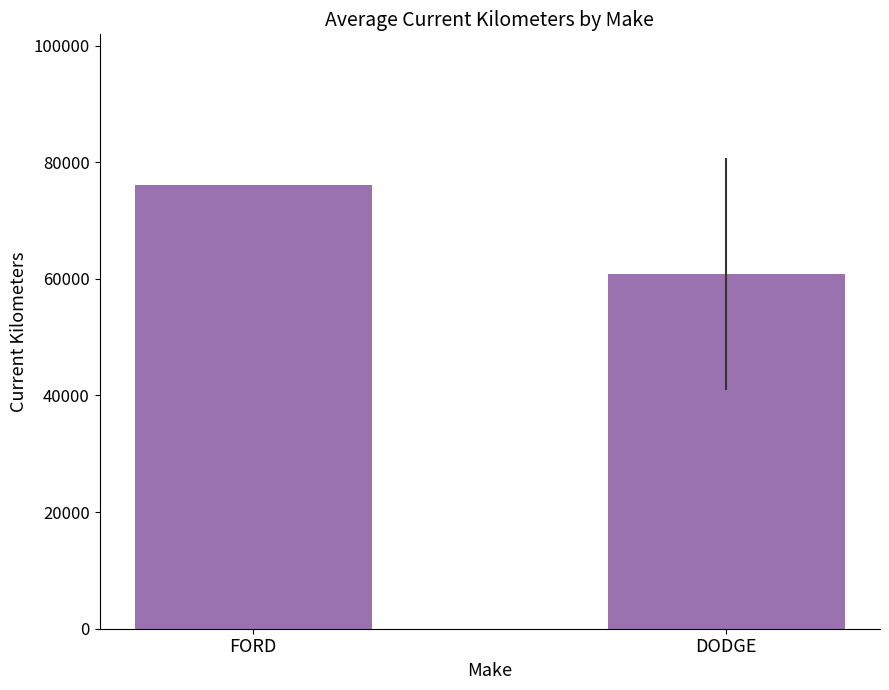

At which label is the value closest to 68413?

DODGE